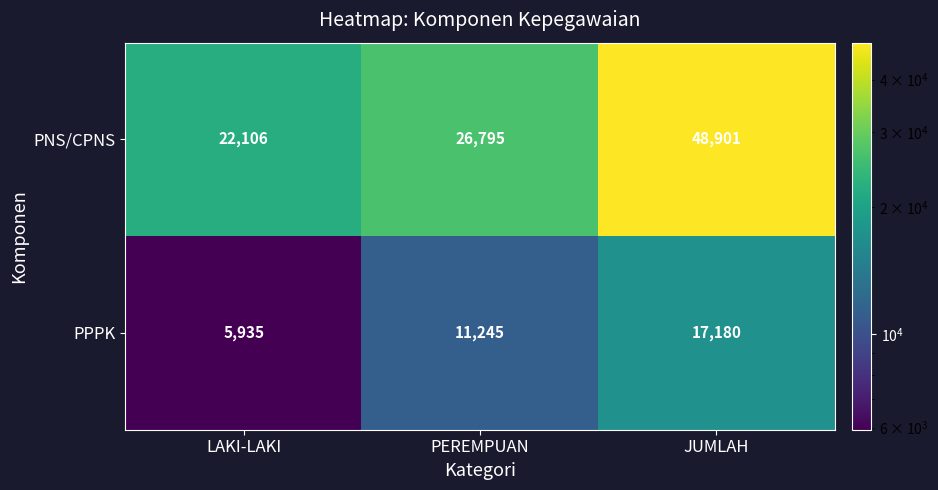

List the series in order of their peak value, lowest first.

PPPK, PNS/CPNS